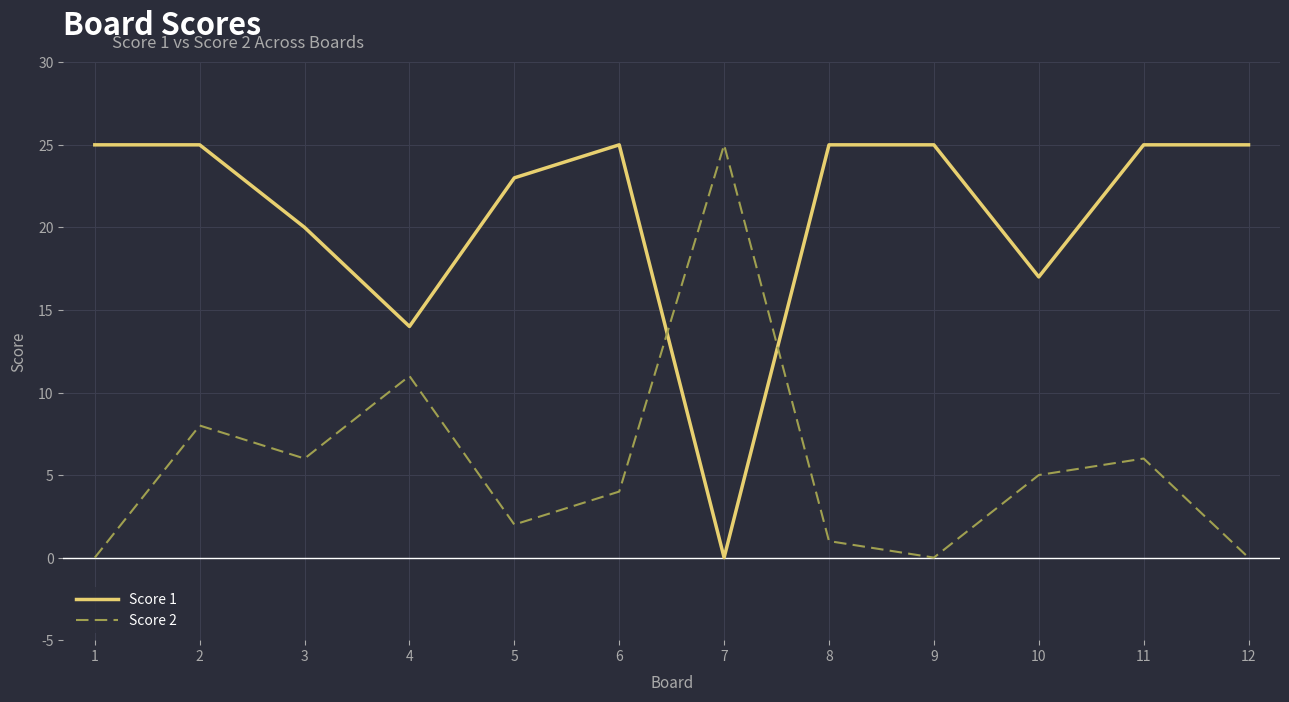

Between which two adjacent categories do Score 1 and Score 2 first intersect?

6 and 7